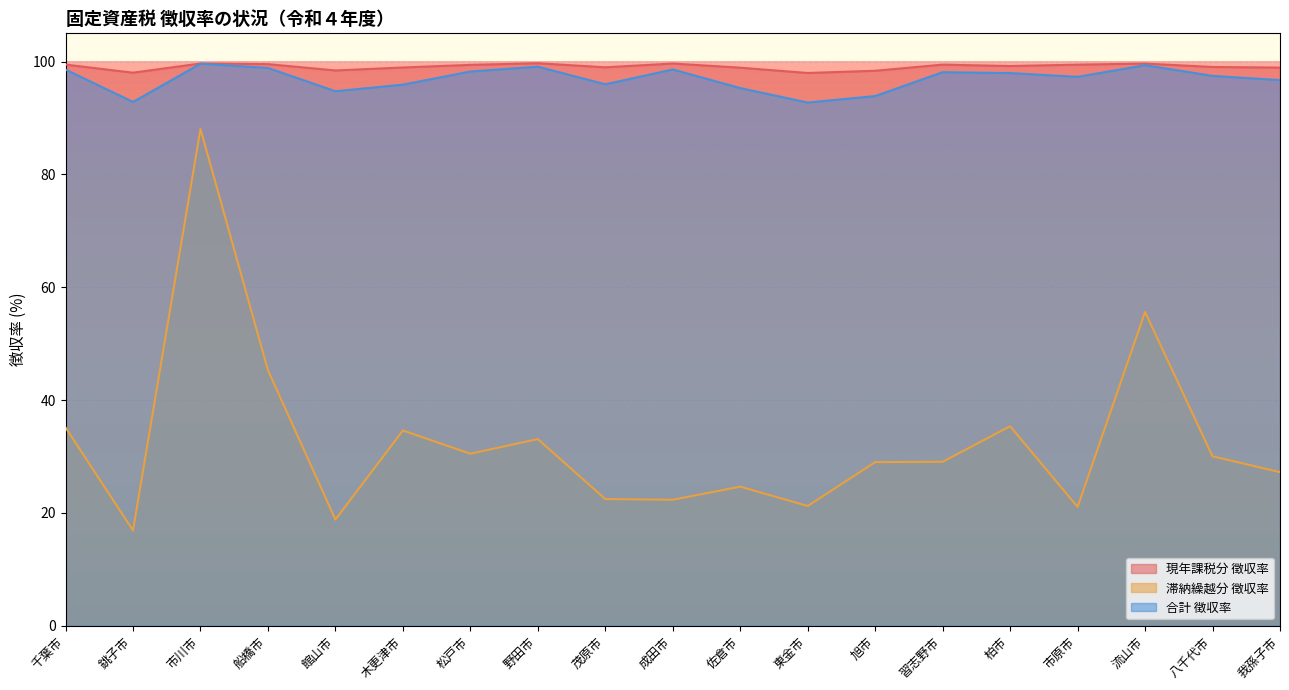

Between 東金市 and 茂原市, which is larger?

茂原市